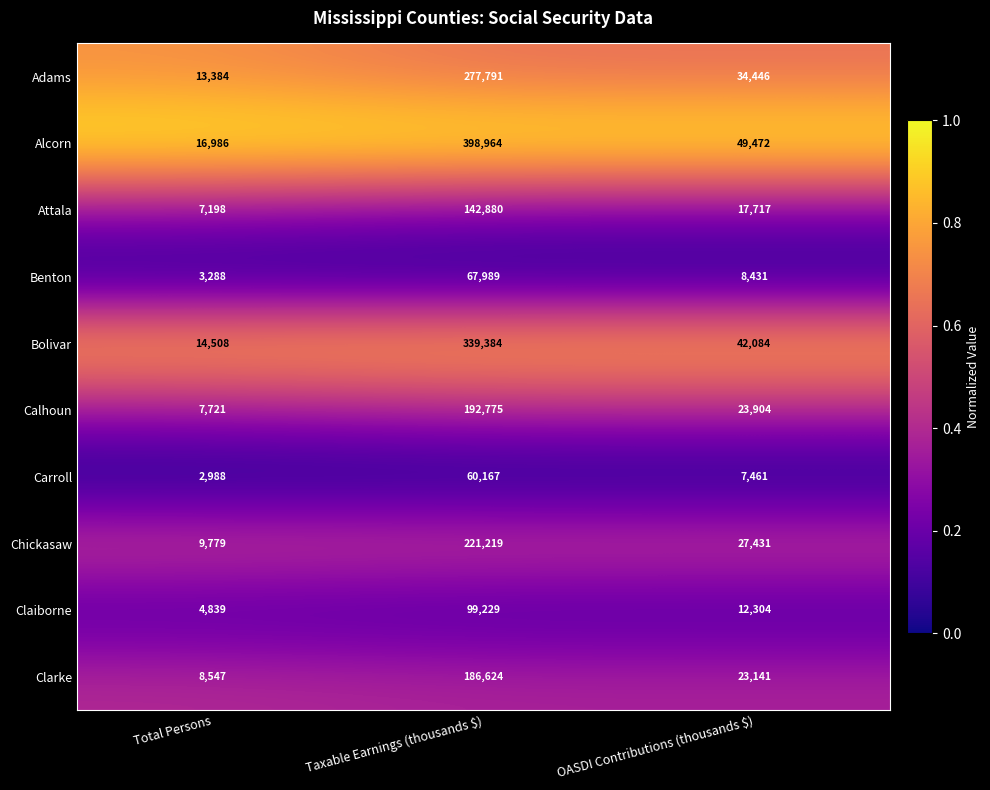

The Attala series shows 7198 at Total Persons. True or false?

True